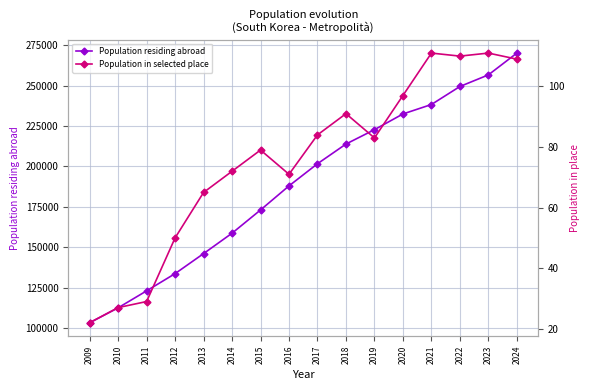

True or false: Population in selected place has a value of 151 at 2020.

False